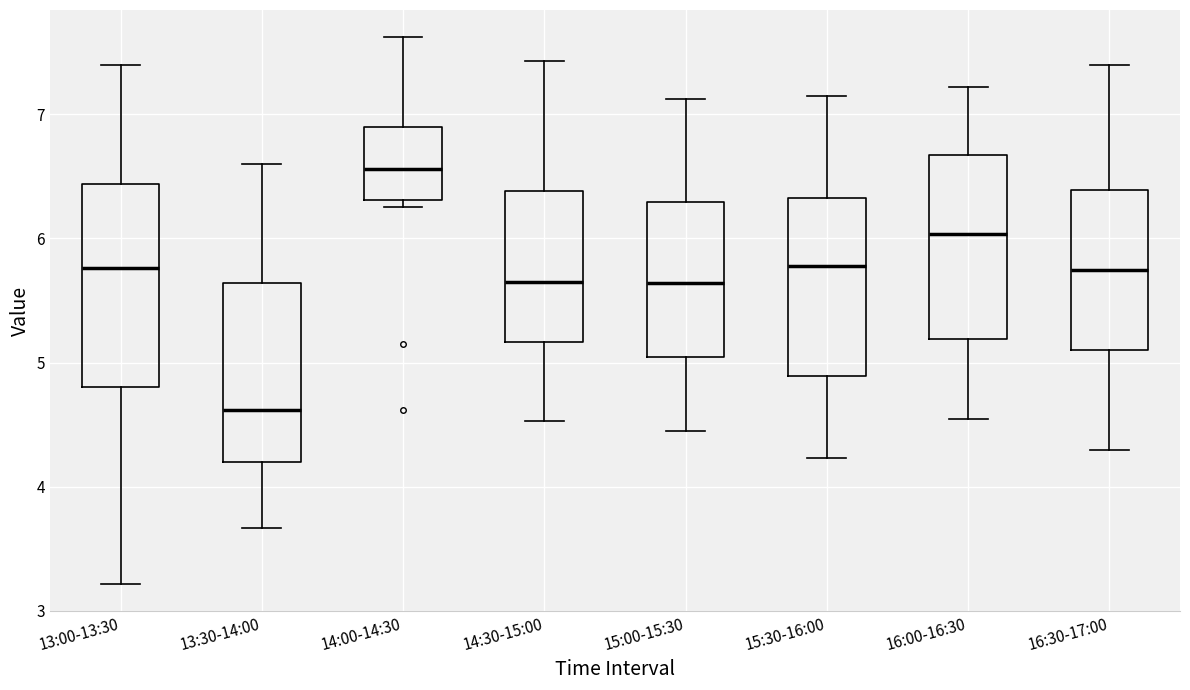

Which box's median line is the lowest?

13:30-14:00